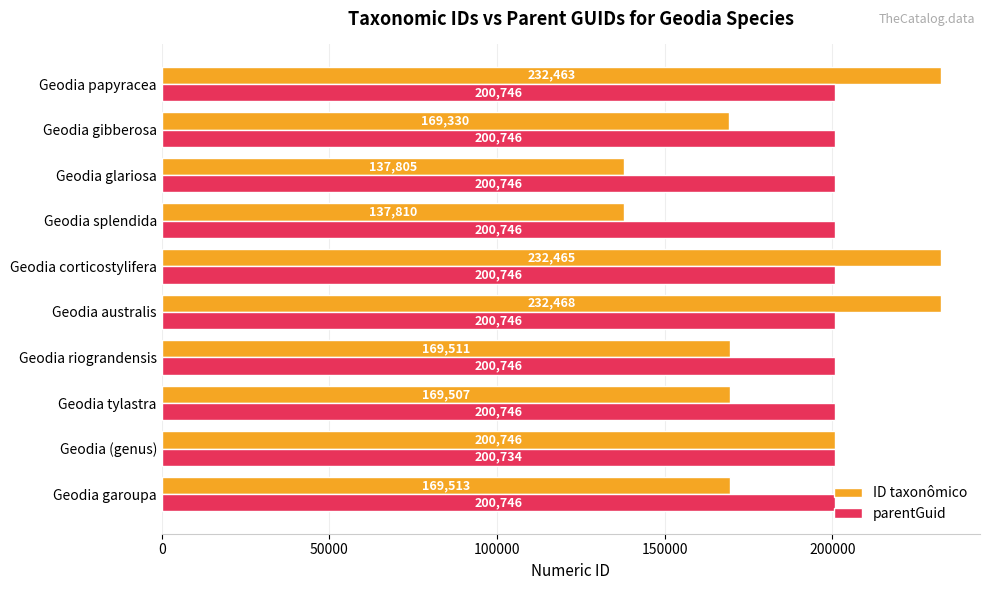

Read the parentGuid value at Geodia papyracea.

200746